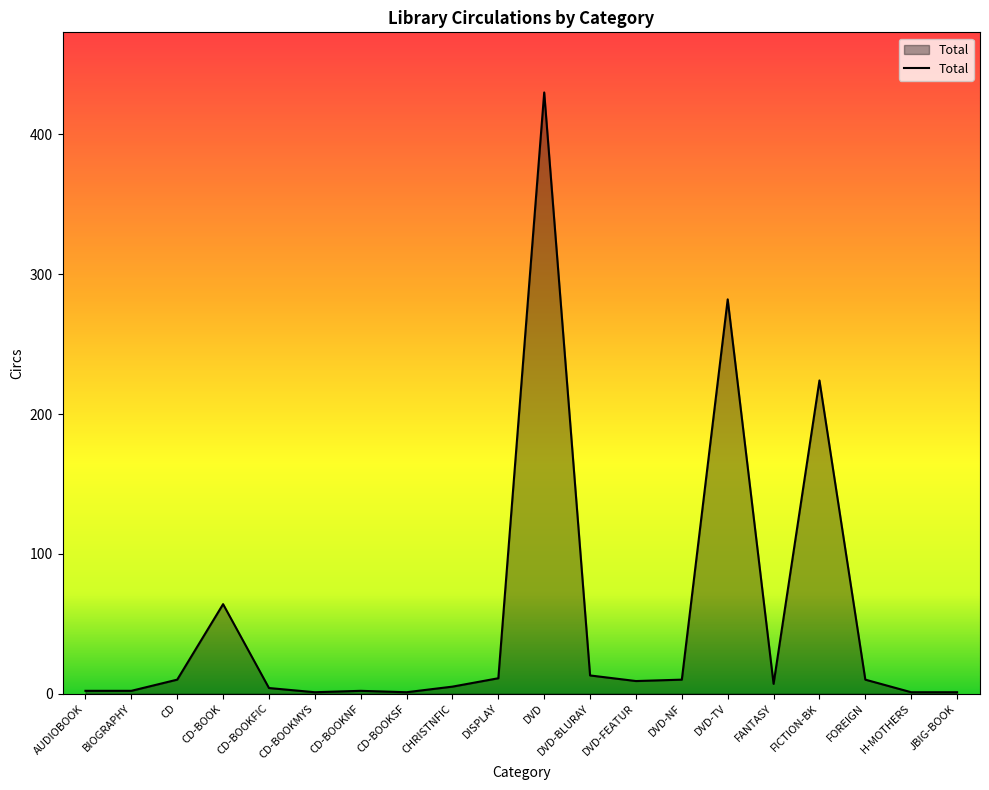

What is the sum of all values?

1089